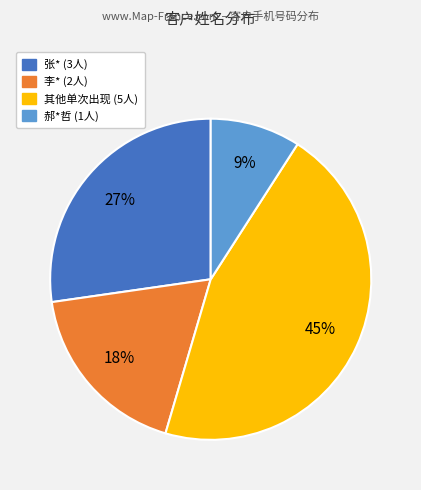

Is there any slice that represents more than half of the pie?

No